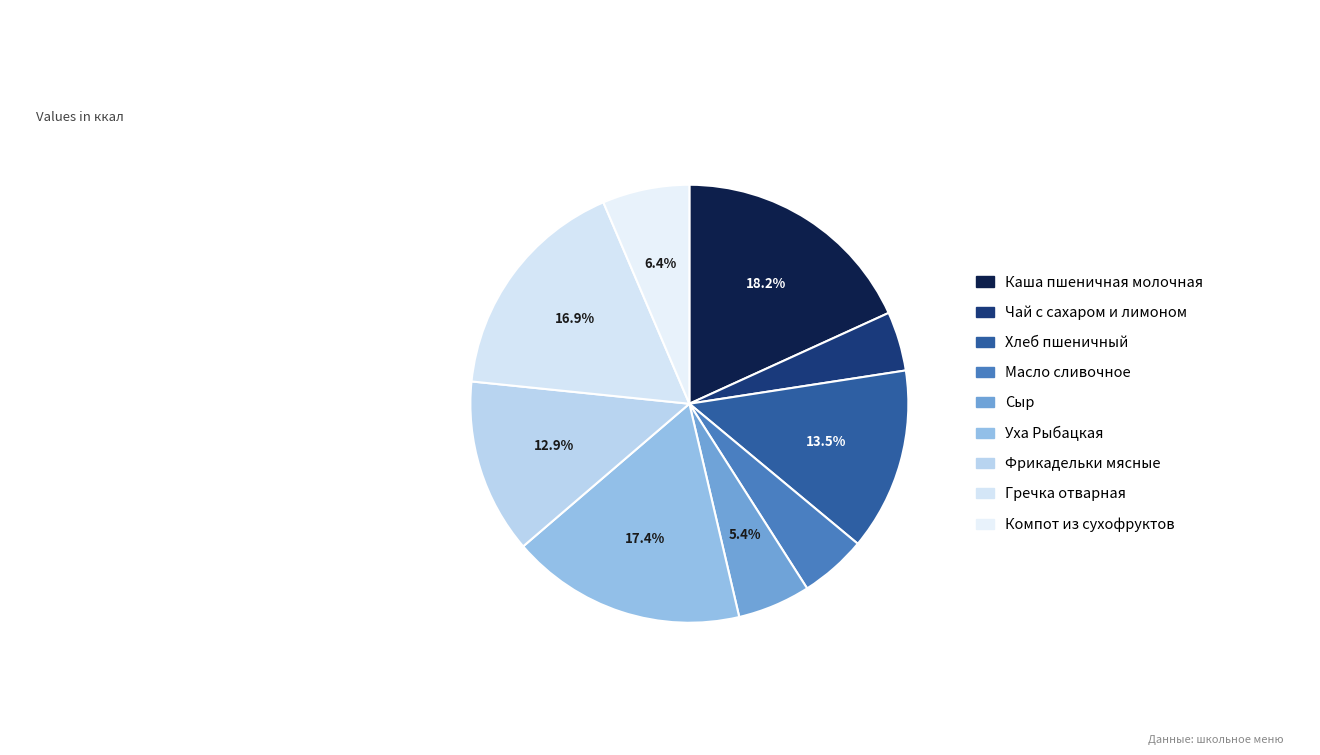

What is the change in value from Уха Рыбацкая to Гречка отварная?

-5.7